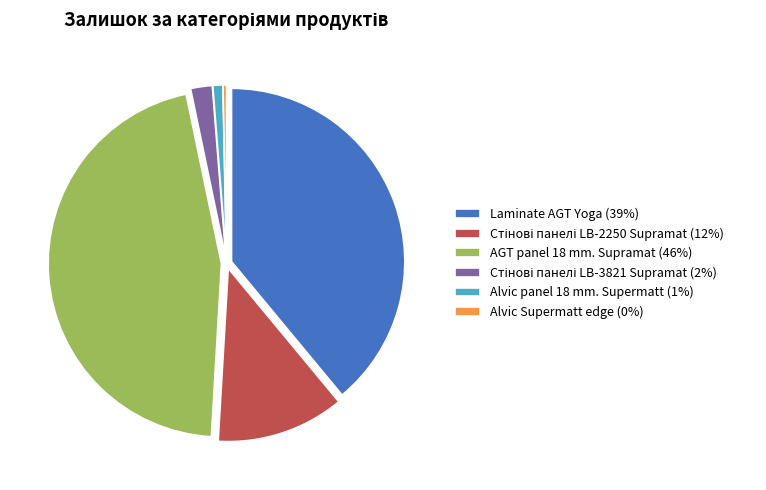

The Alvic panel 18 mm. Supermatt (1%) slice represents 1% of the pie. True or false?

True